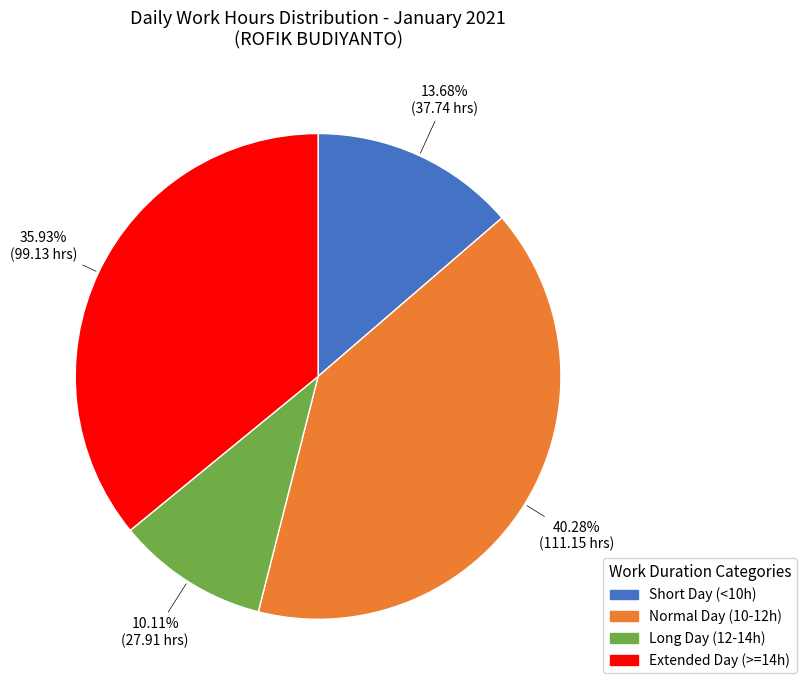

Is there a majority slice in this chart?

No